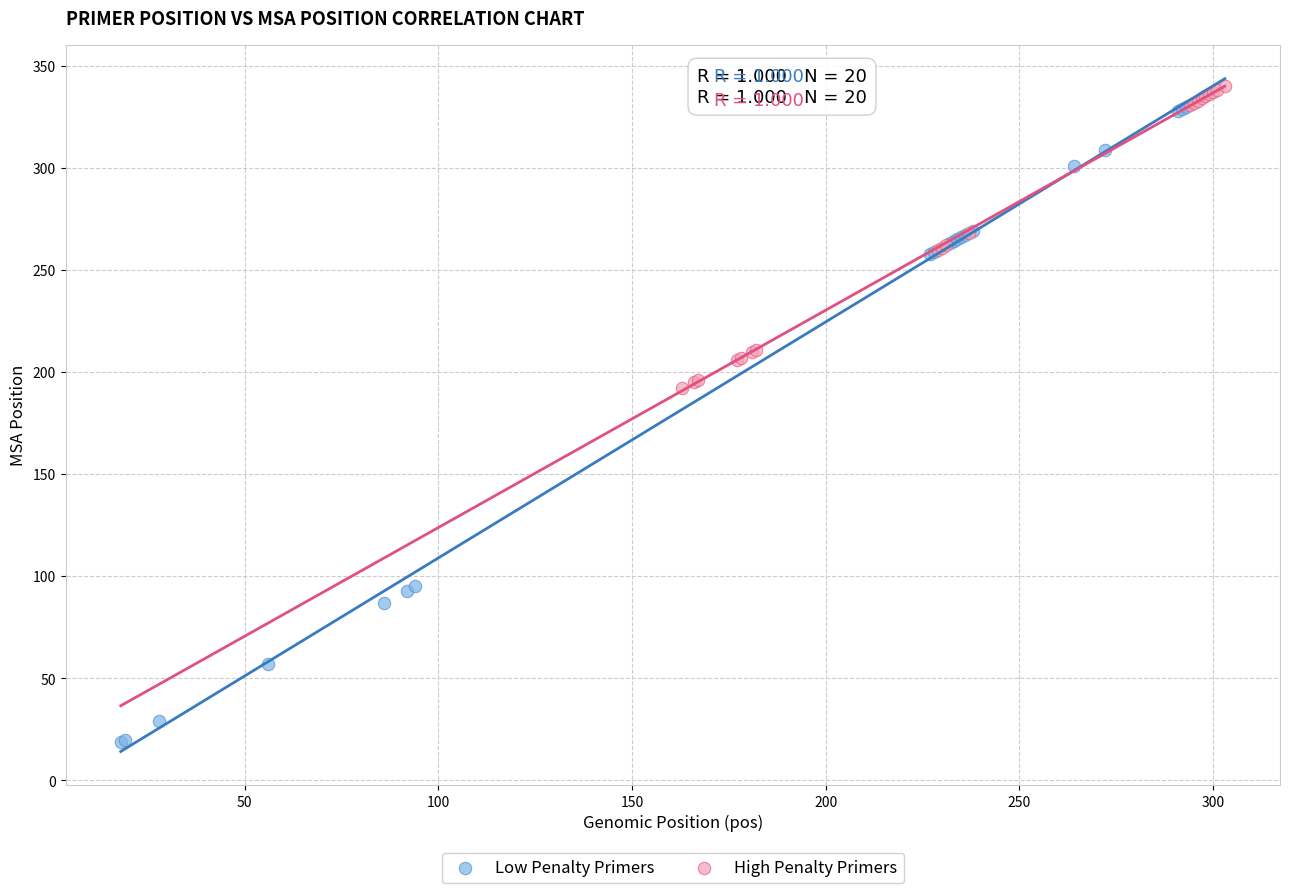

Which series contains the lowest Y value?

Low Penalty Primers